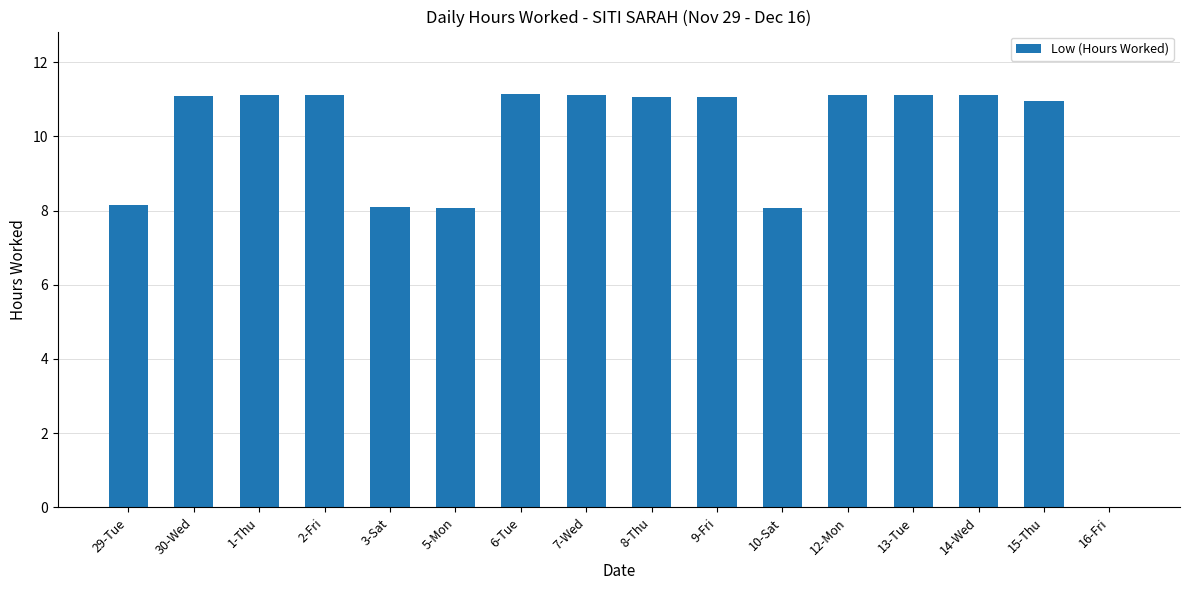

What is the change in value from 29-Tue to 2-Fri?

+3.0